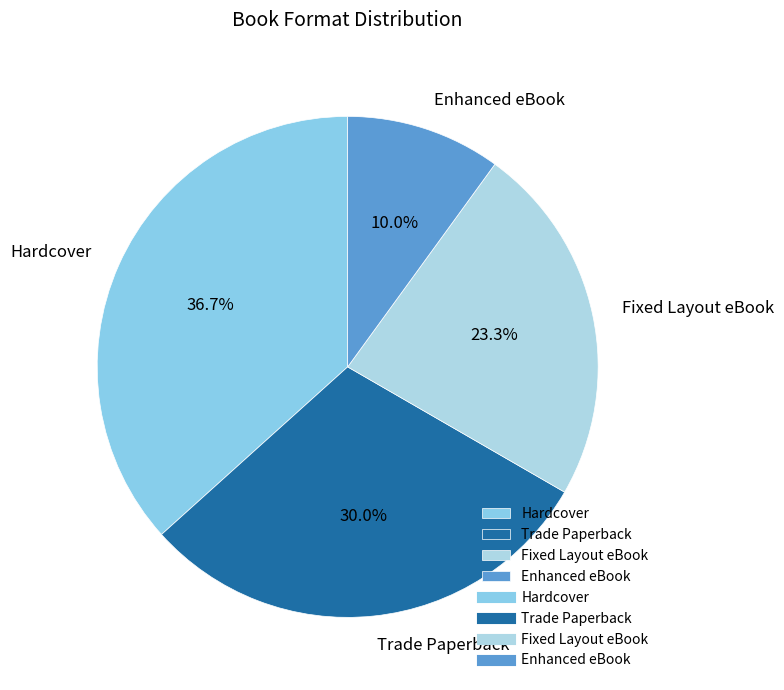

How much of the chart is everything except Enhanced eBook?

90.0%